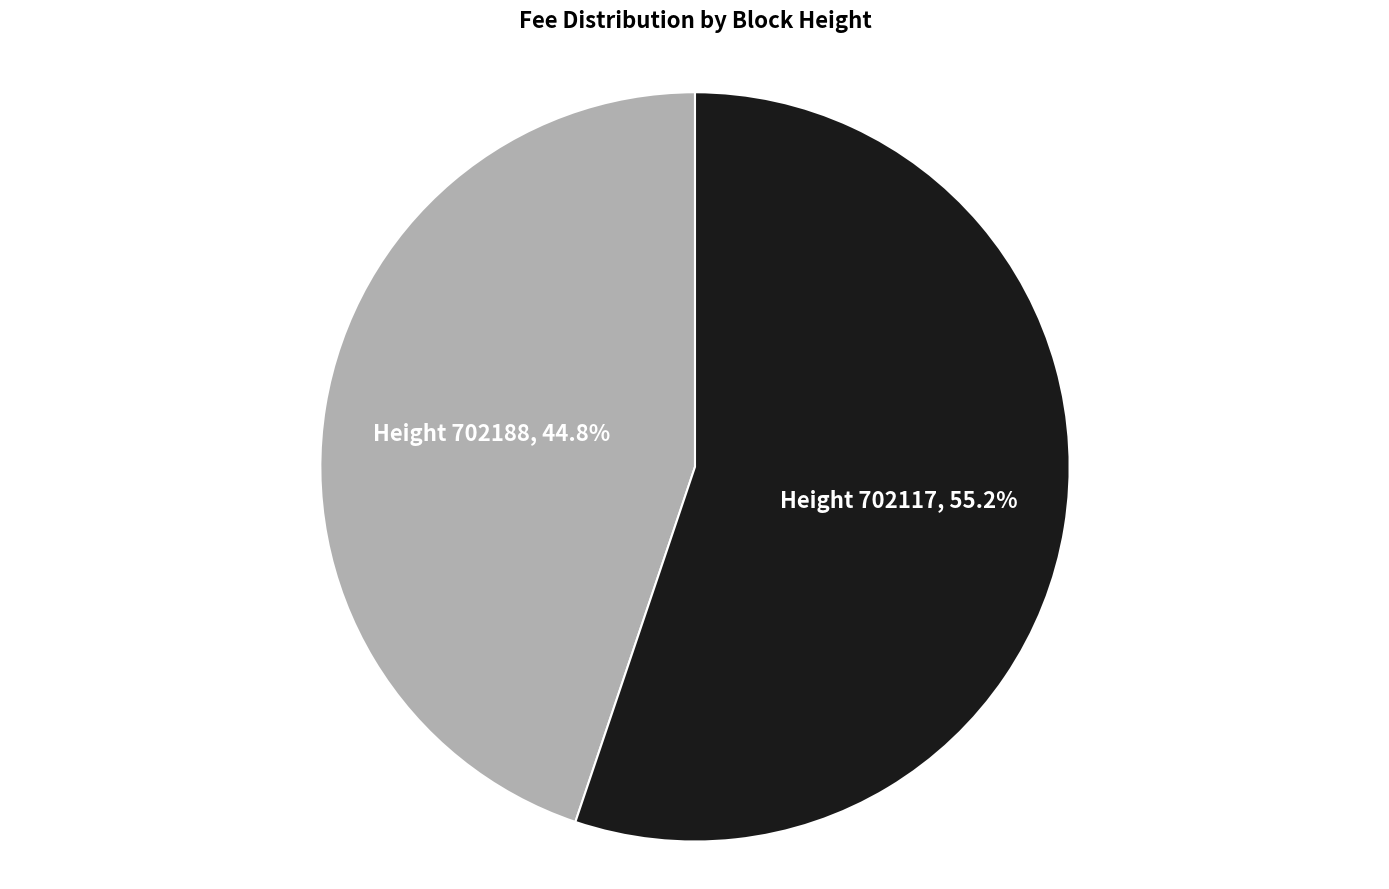

Count the number of slices in the pie.

2